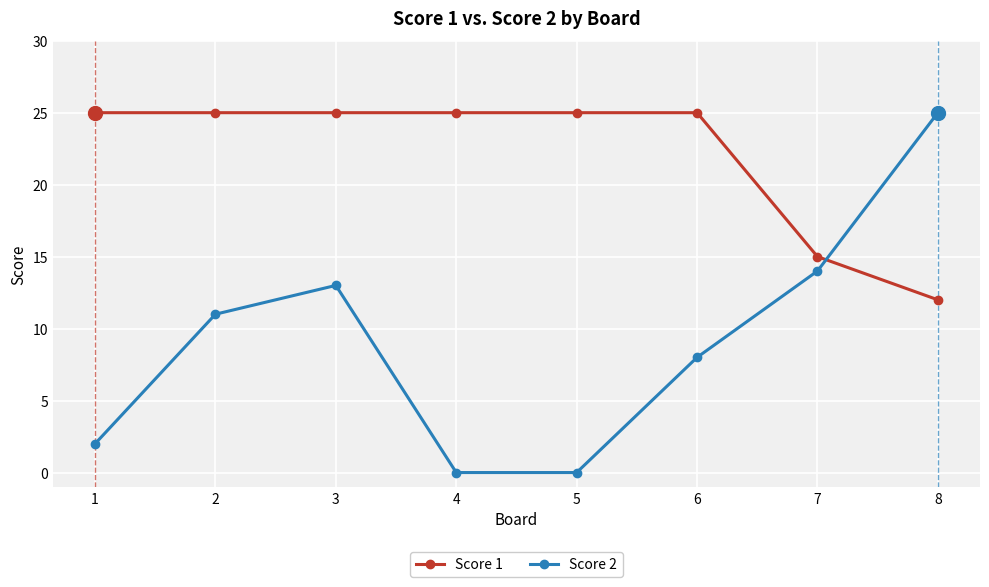

What is the average value of the Score 2 series?

9